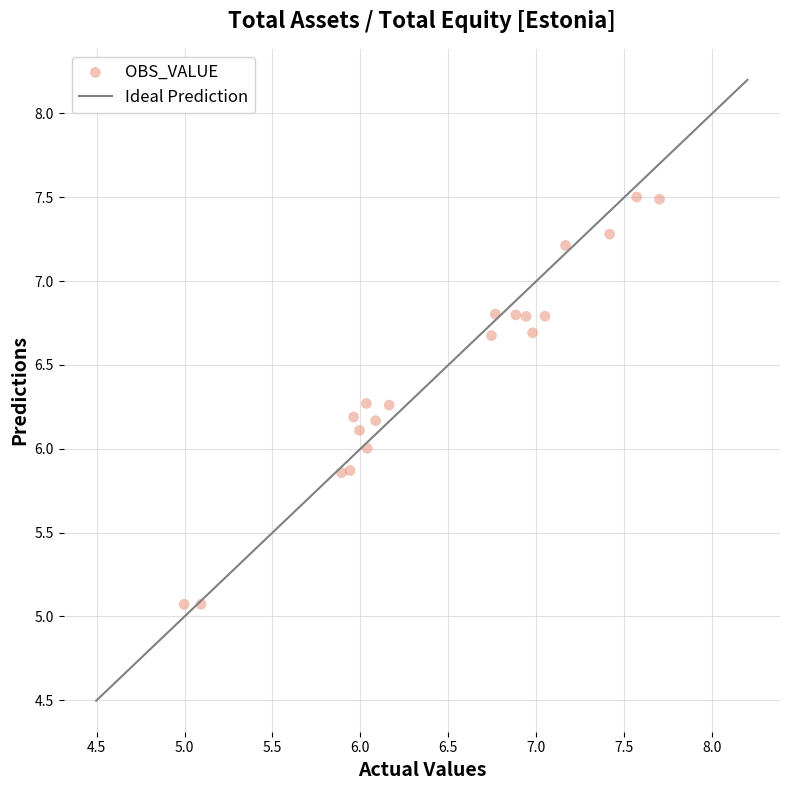

What is the range of X values (max minus min)?

2.7